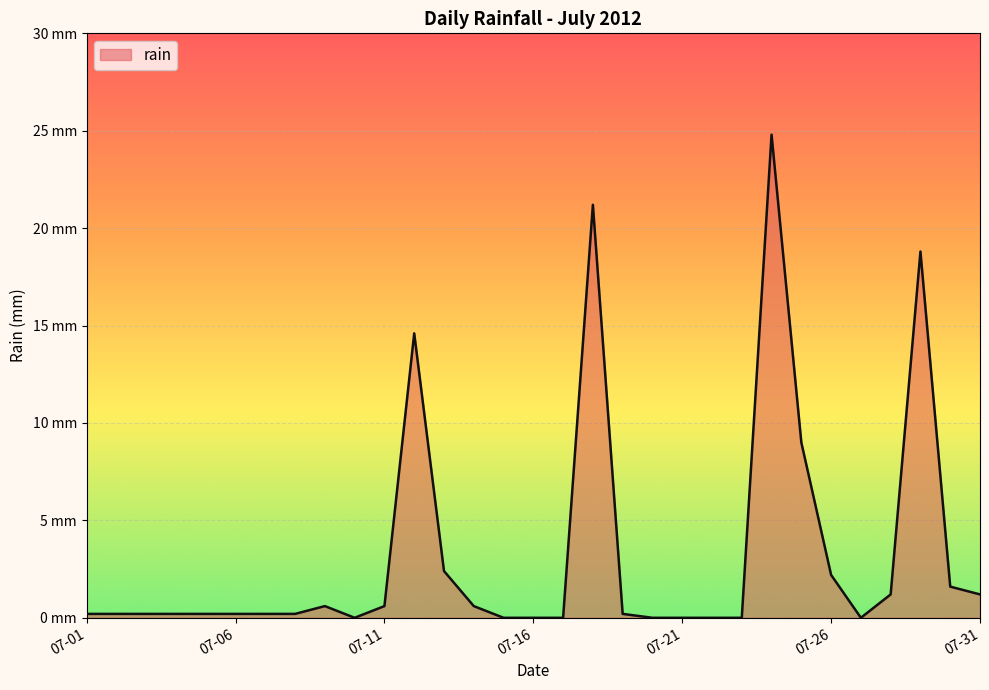

Does the chart have visible grid lines?

Yes